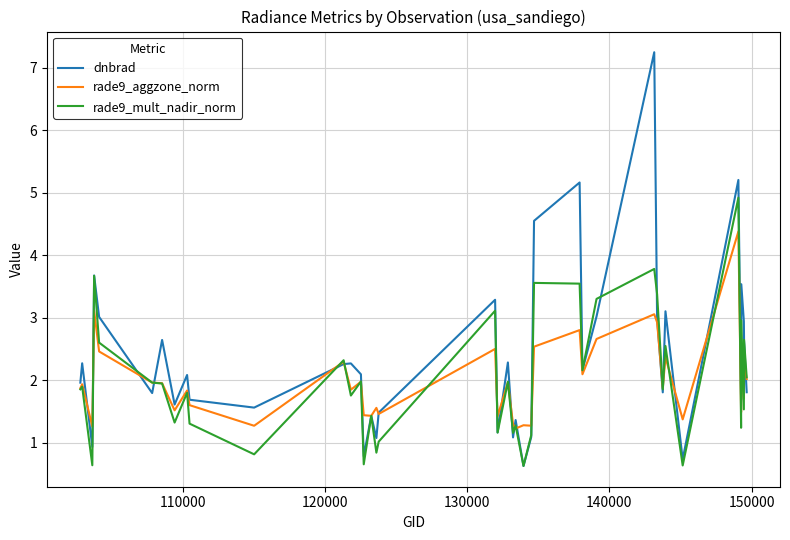

Which series has the largest range (max minus min)?

dnbrad